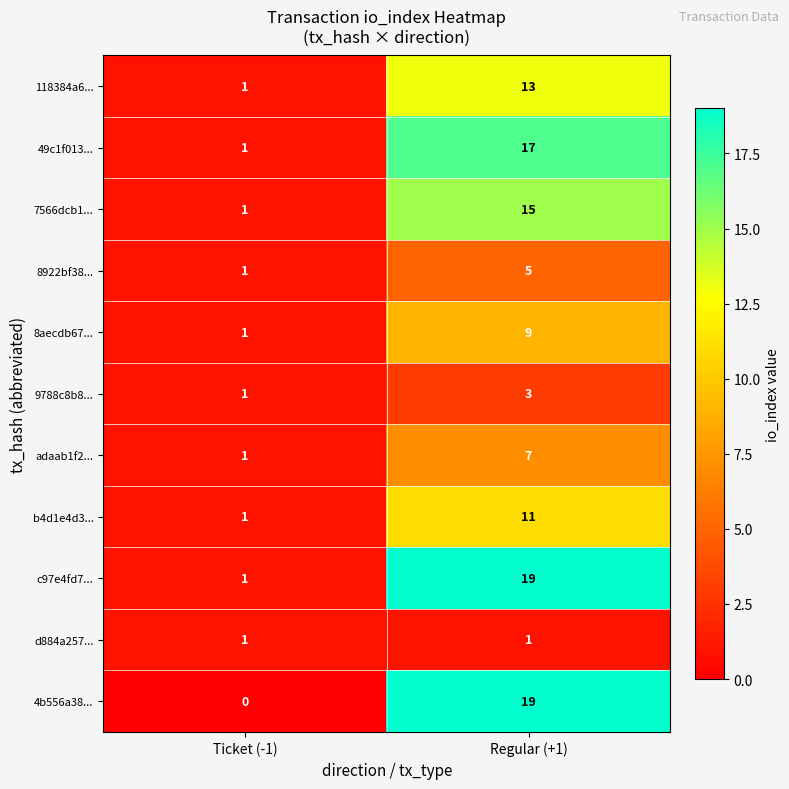

At which label is 118384a6... closest to 7?

Ticket (-1)